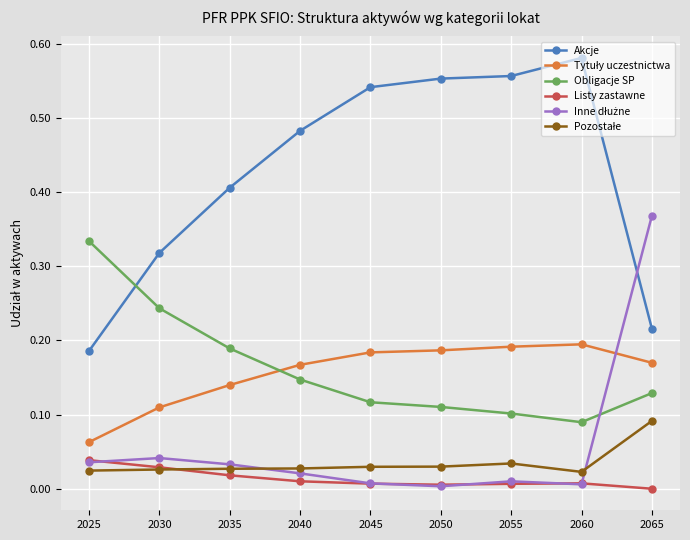

Which series has the largest total across all categories?

Akcje